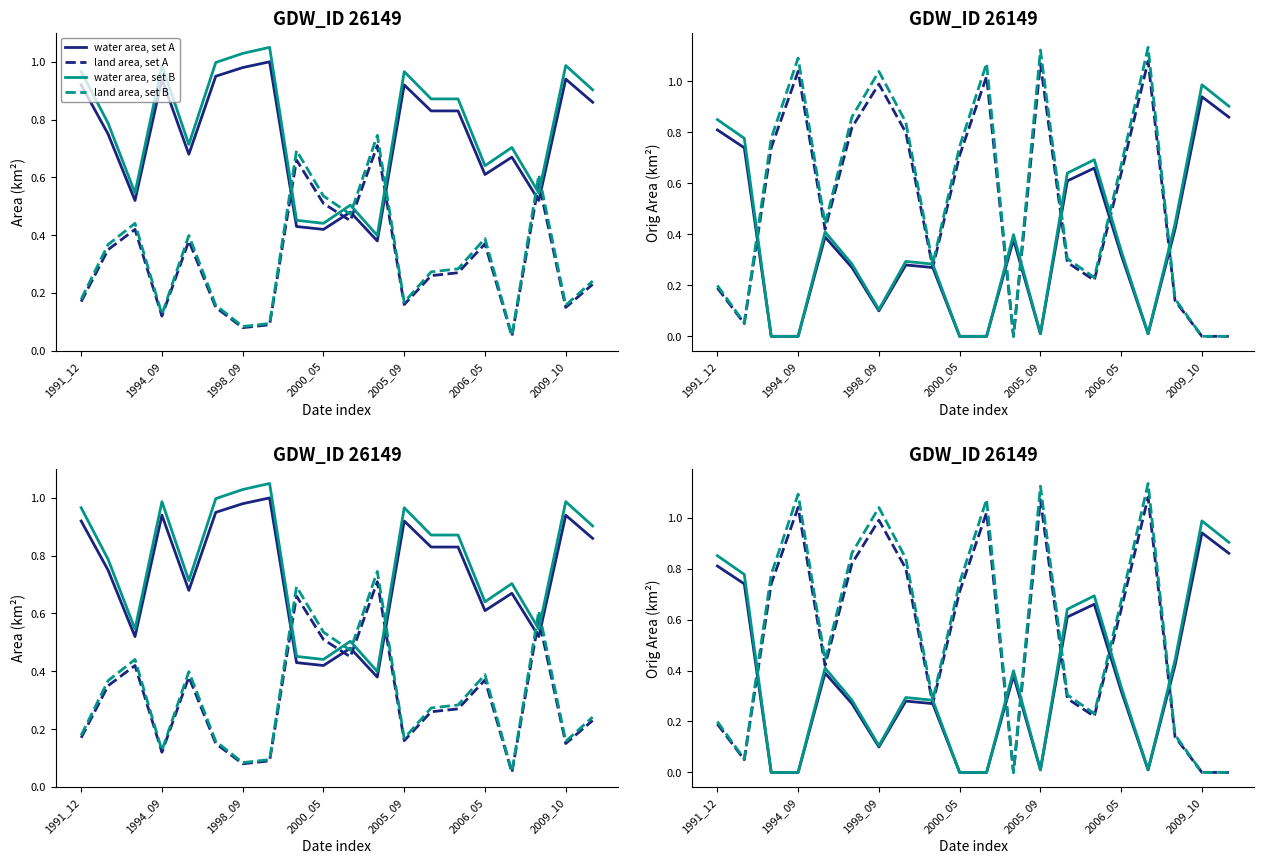

What is the value of the waterArea point at the 8th from the left?

1.0